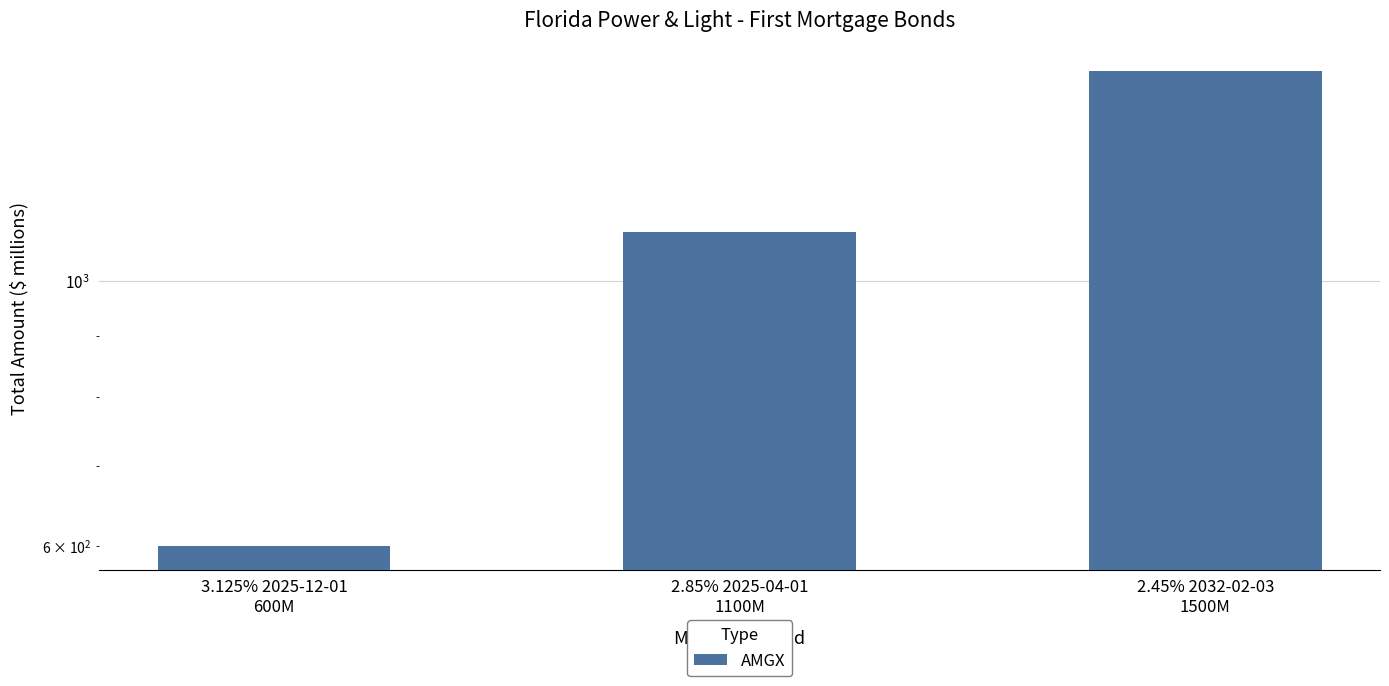

At which label does the data first exceed 1100?

2.45% 2032-02-03
1500M